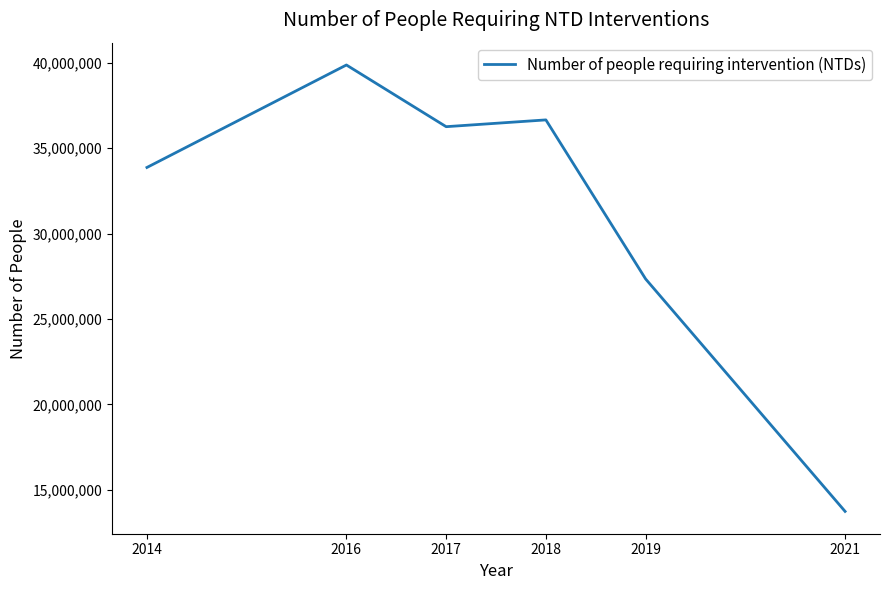

How many values are below 36255509?

3